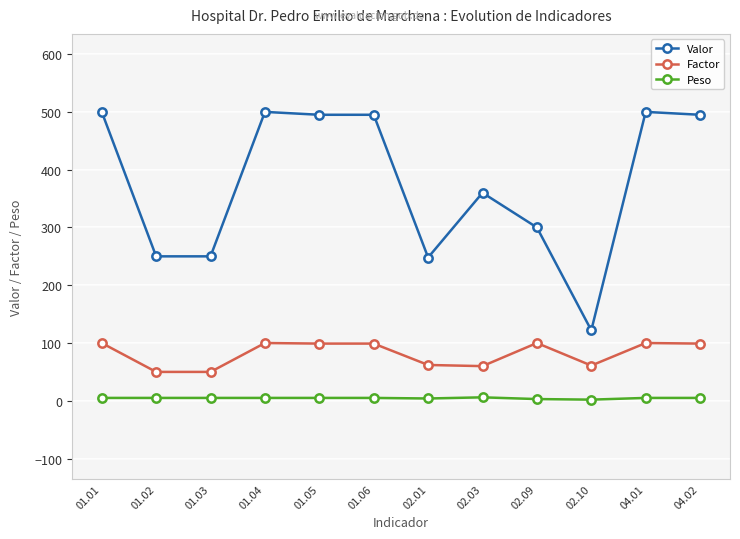

What is the label of the 8th point from the right?

01.05